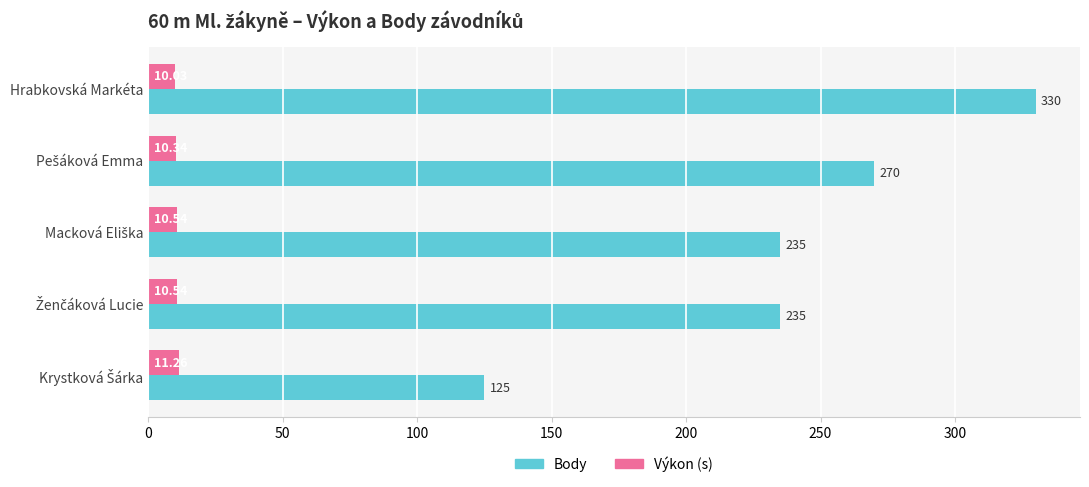

Where is Výkon (s) nearest to the value 10?

Hrabkovská Markéta